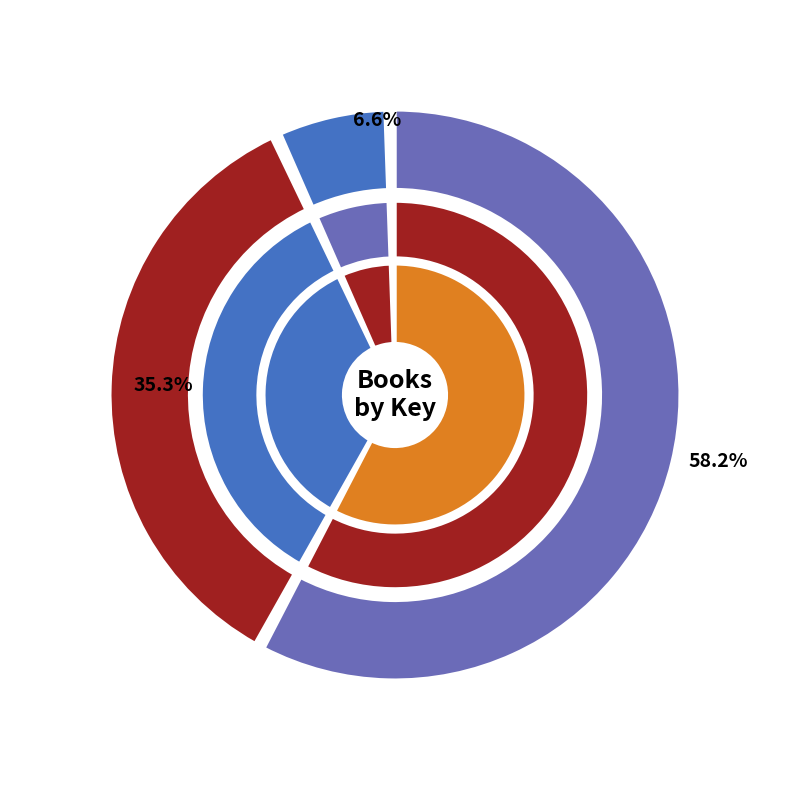

How many slices are in this pie chart?

3